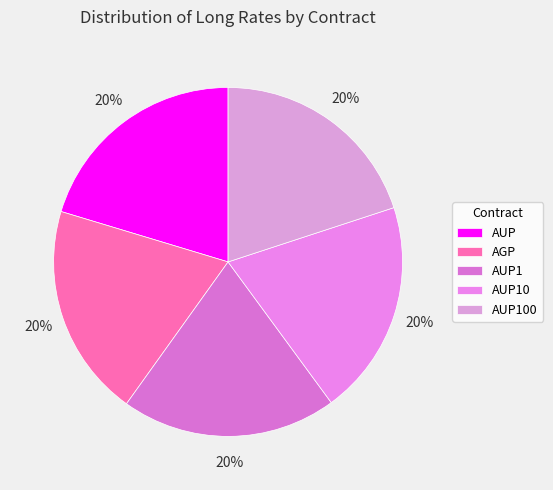

Does AUP10 account for over 50% of the chart?

No